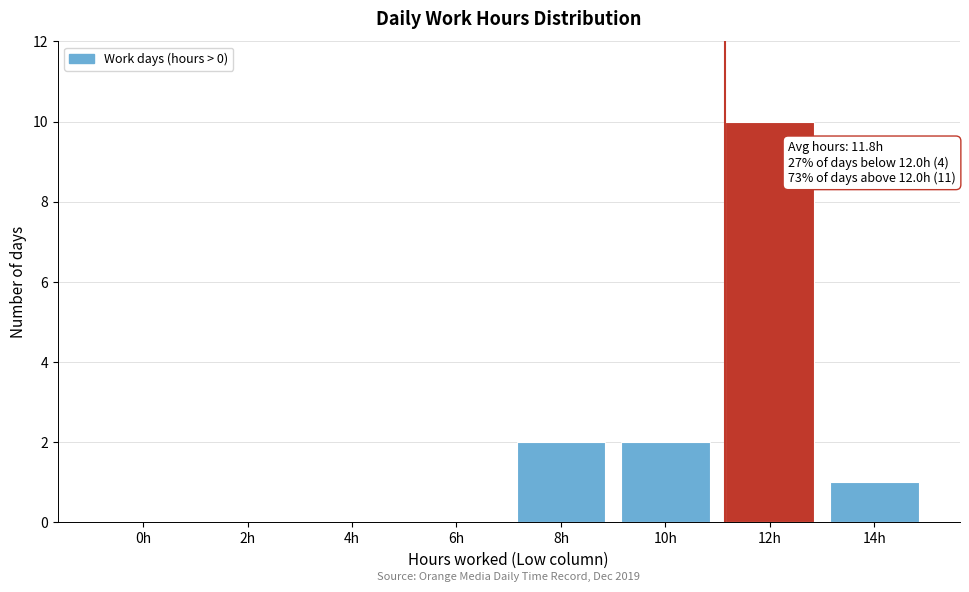

Reading left to right, extract all data points from this chart.

0h=0	2h=0	4h=0	6h=0	8h=2	10h=2	12h=10	14h=1